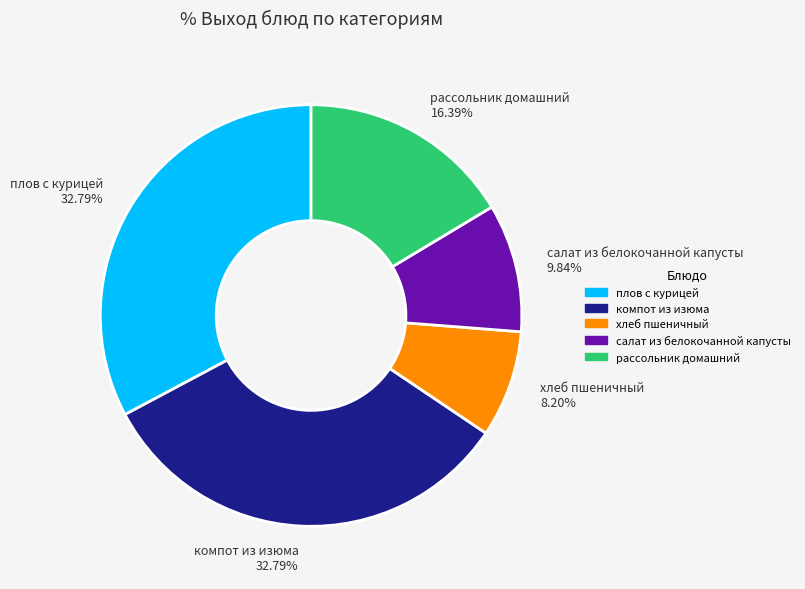

To the nearest percent, what is the difference between the largest and smallest slice percentages?

25%